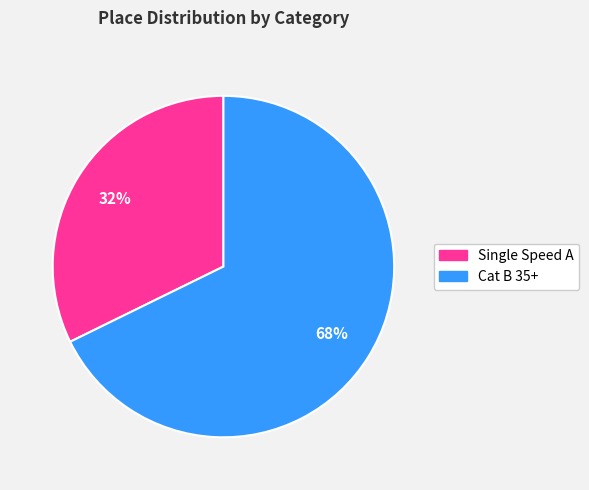

Which slice is the largest?

Cat B 35+